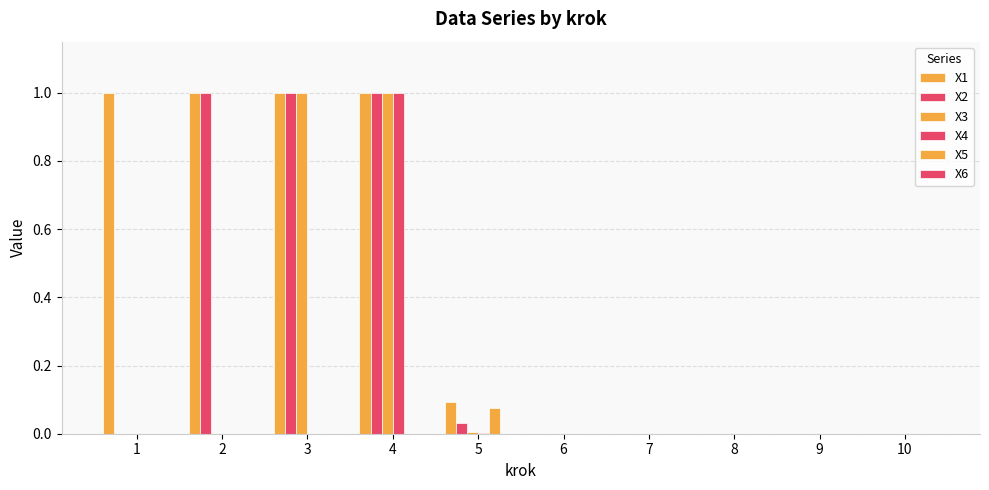

Are the bars grouped side by side (vs. stacked)?

Yes